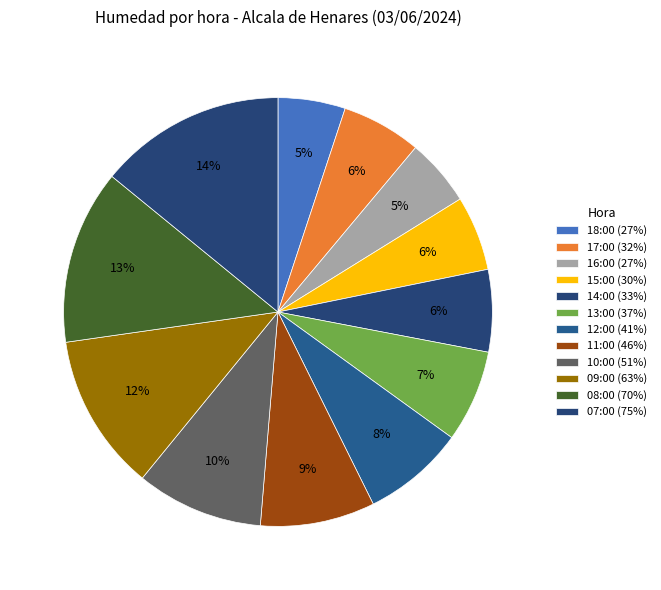

How many slices are in this pie chart?

12